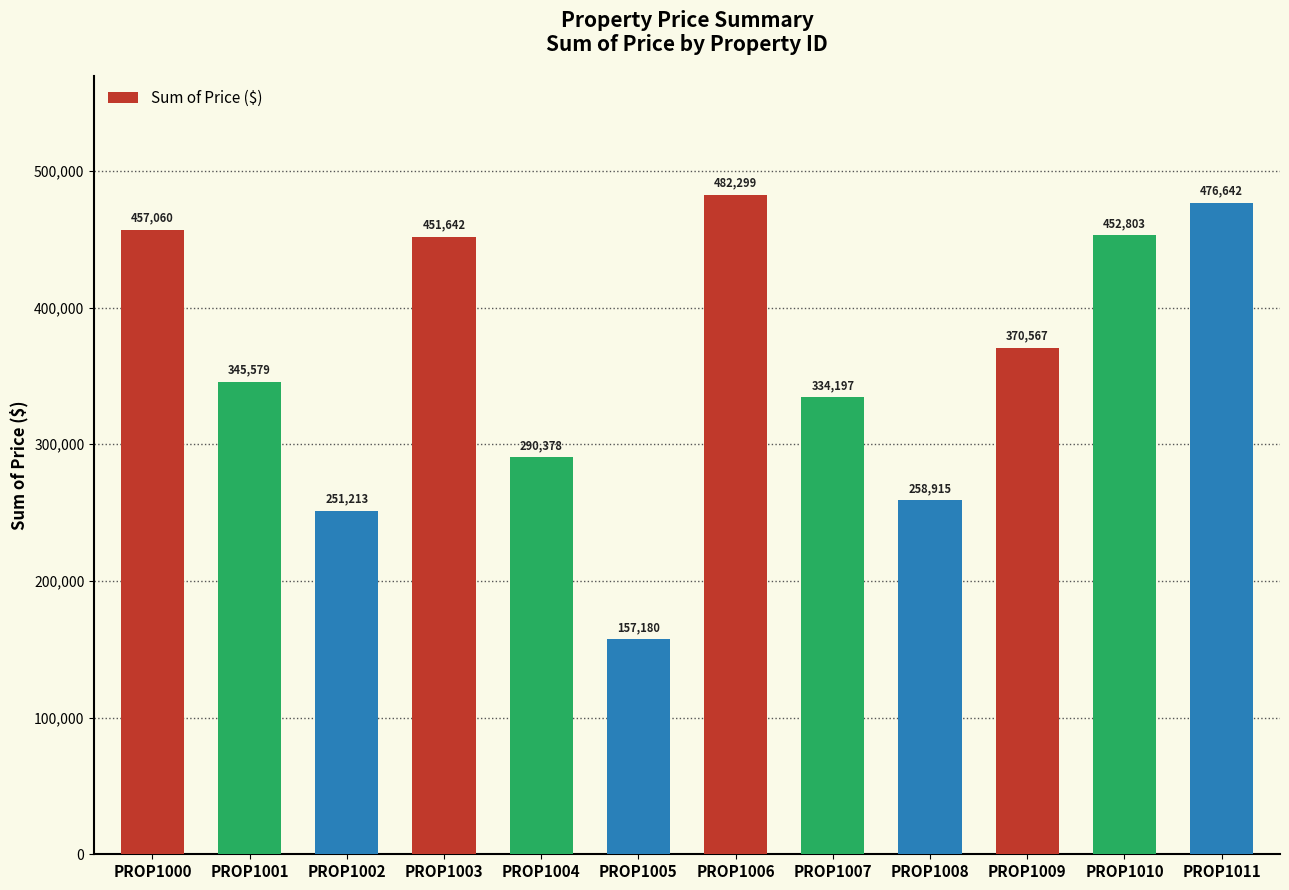

Are the bars horizontal?

No